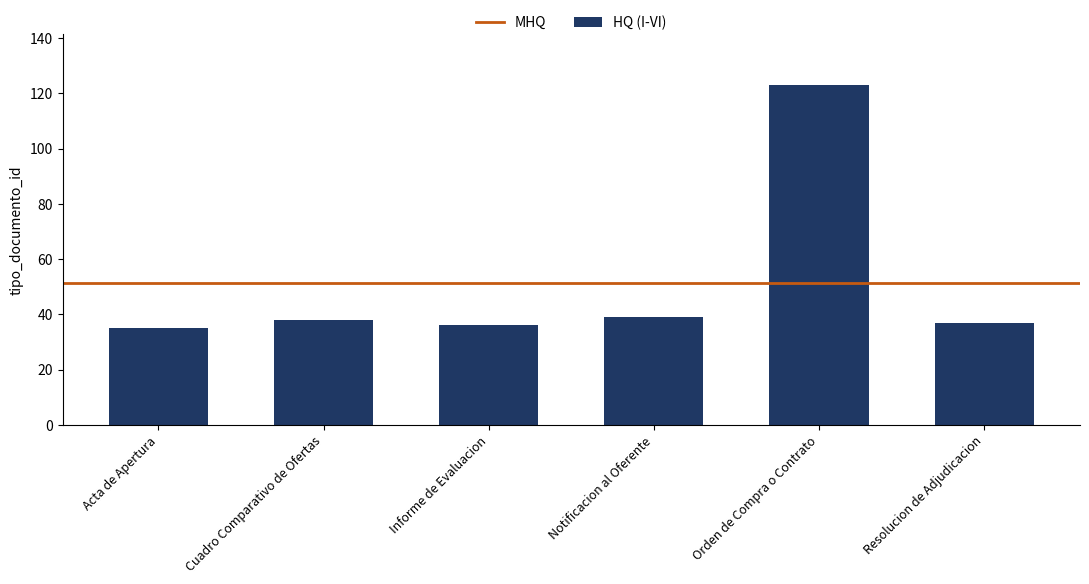

Reading left to right, extract all data points from this chart.

Acta de Apertura=35	Cuadro Comparativo de Ofertas=38	Informe de Evaluacion=36	Notificacion al Oferente=39	Orden de Compra o Contrato=123	Resolucion de Adjudicacion=37